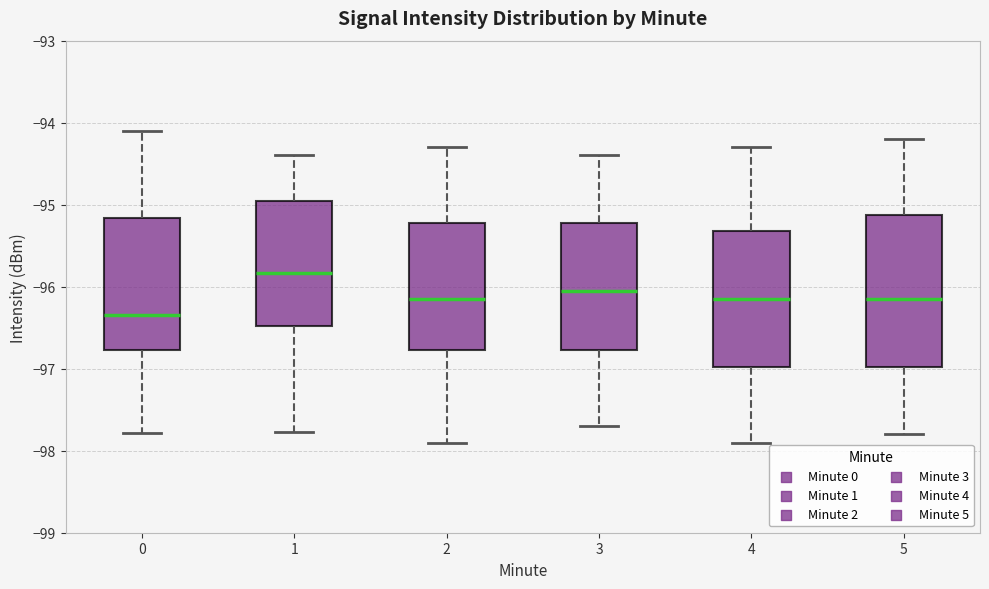

Where does the median line of the box at x = 1 sit on the y-axis? The values are not printed on the chart, so give them approximately, as read against the axis.

-95.8